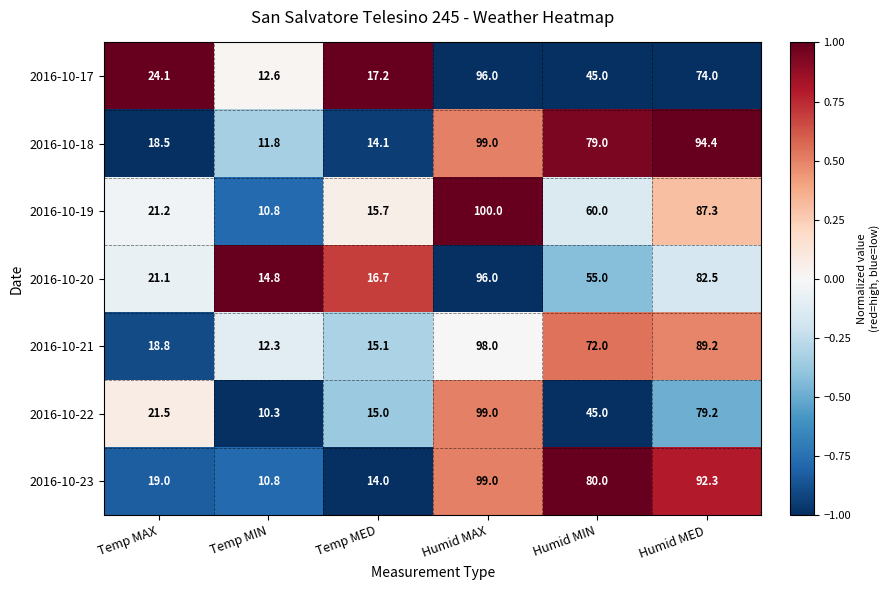

What is the spread (max minus min) of values at Temp MIN?

4.5